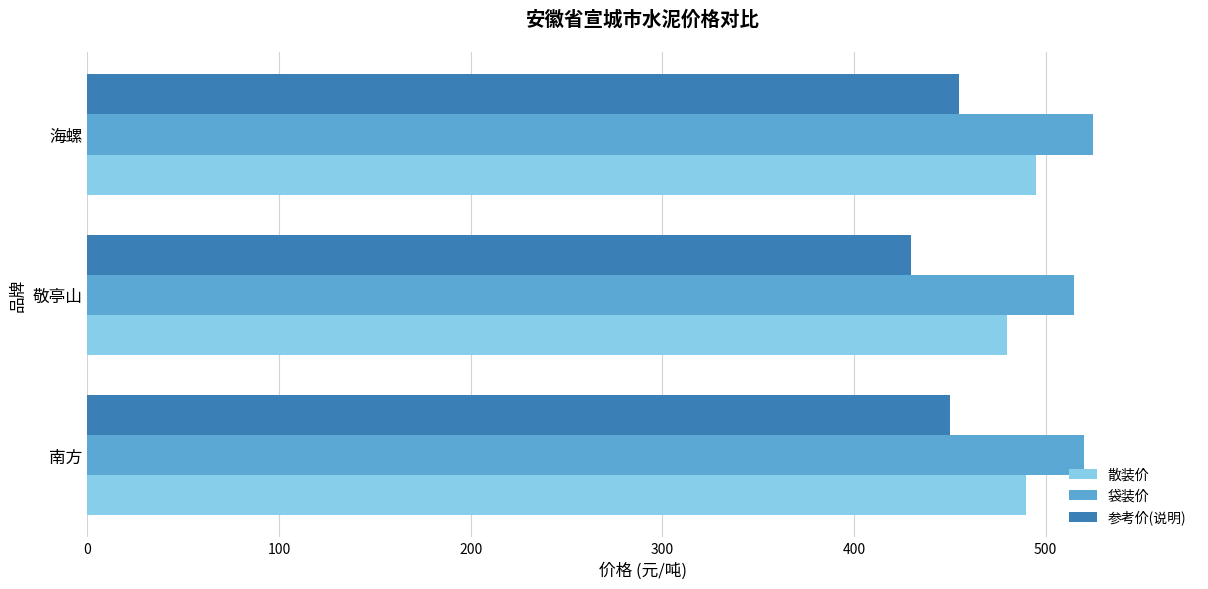

What is the sum of all 参考价(说明) values?

1335